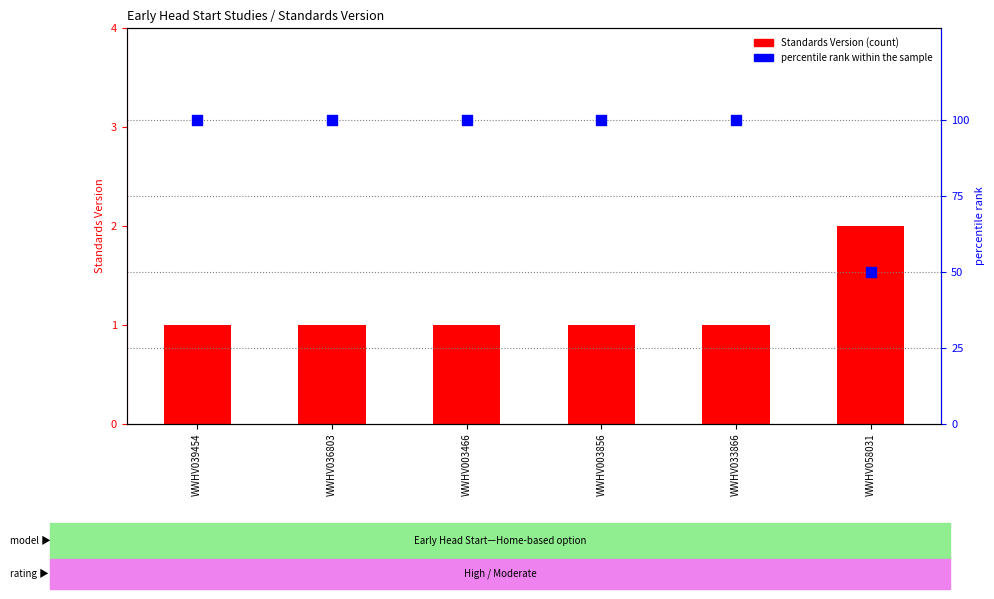

What are all the series names shown in the legend?

Standards Version, percentile rank within the sample